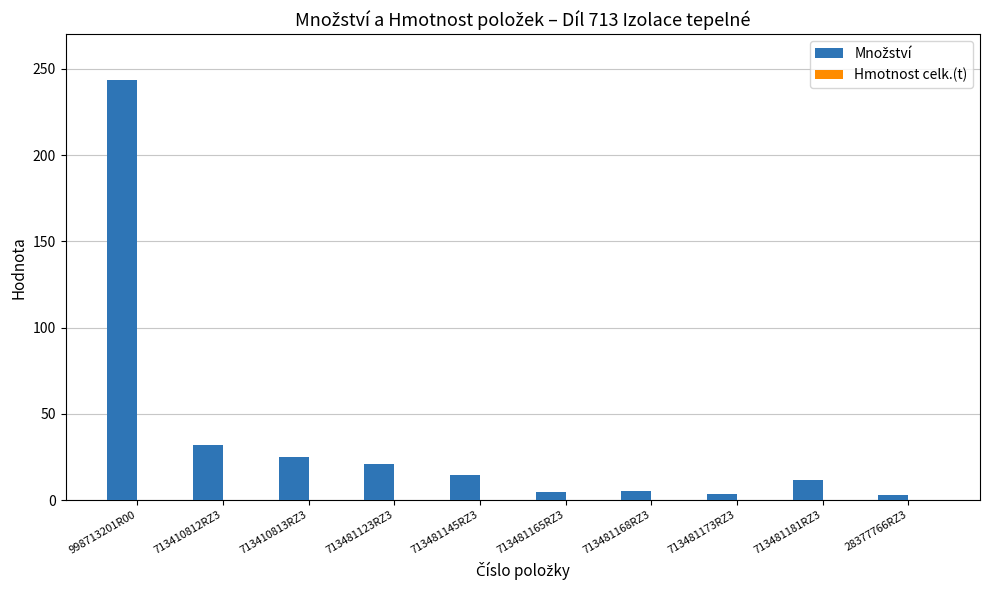

What is the maximum value shown in the chart?

243.4